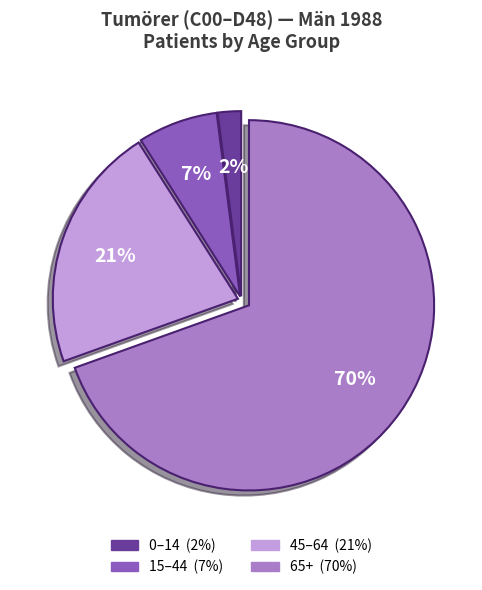

Is there any slice that represents more than half of the pie?

Yes